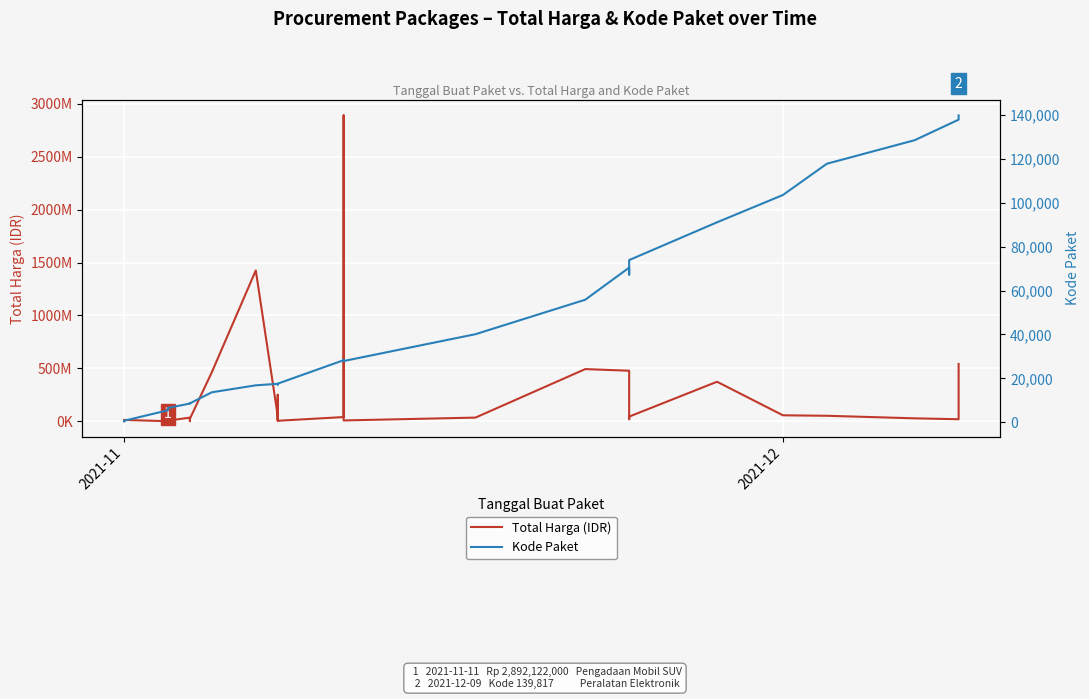

Is it true that Total Harga (IDR) equals 1287024619 at 22?

False